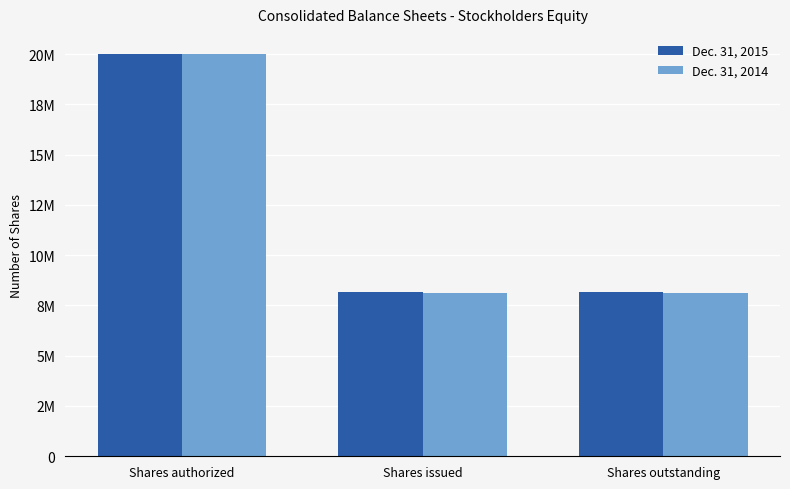

Does the chart contain any negative values?

No